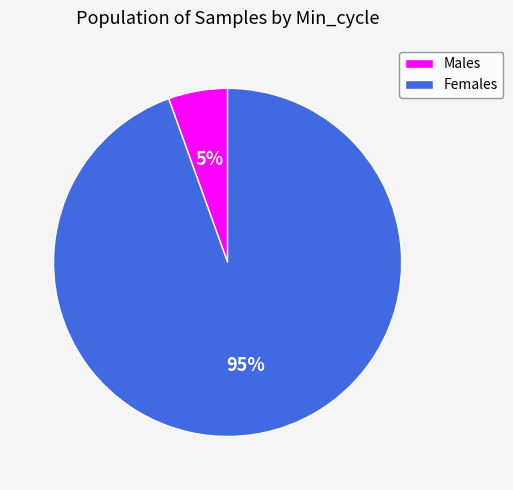

Count the number of slices in the pie.

2